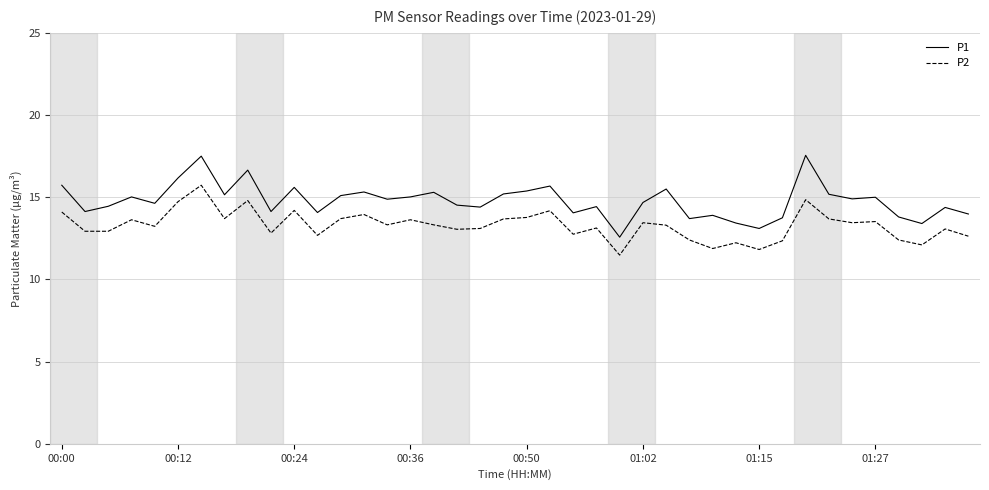

Which series has the widest spread of values?

P1